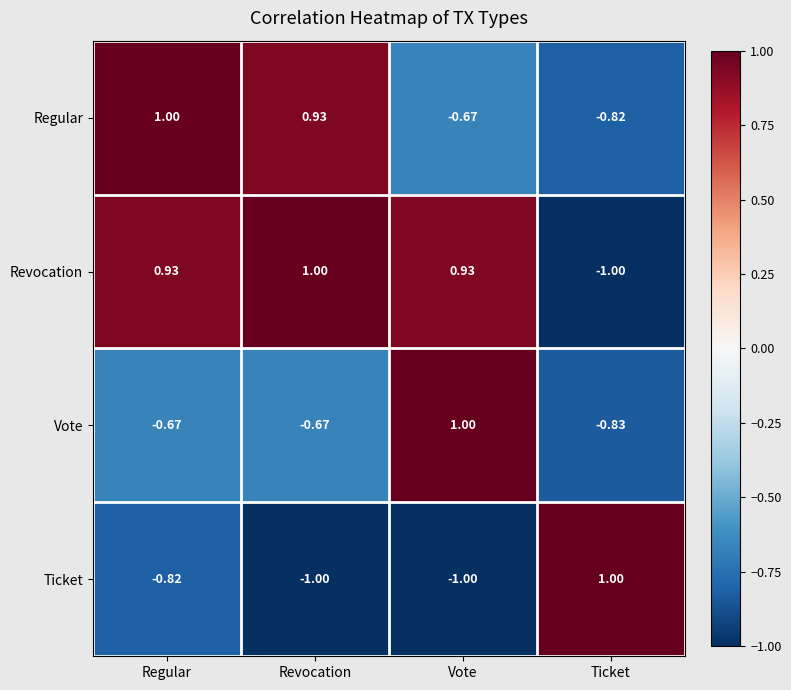

Where is Ticket nearest to the value 0?

Regular